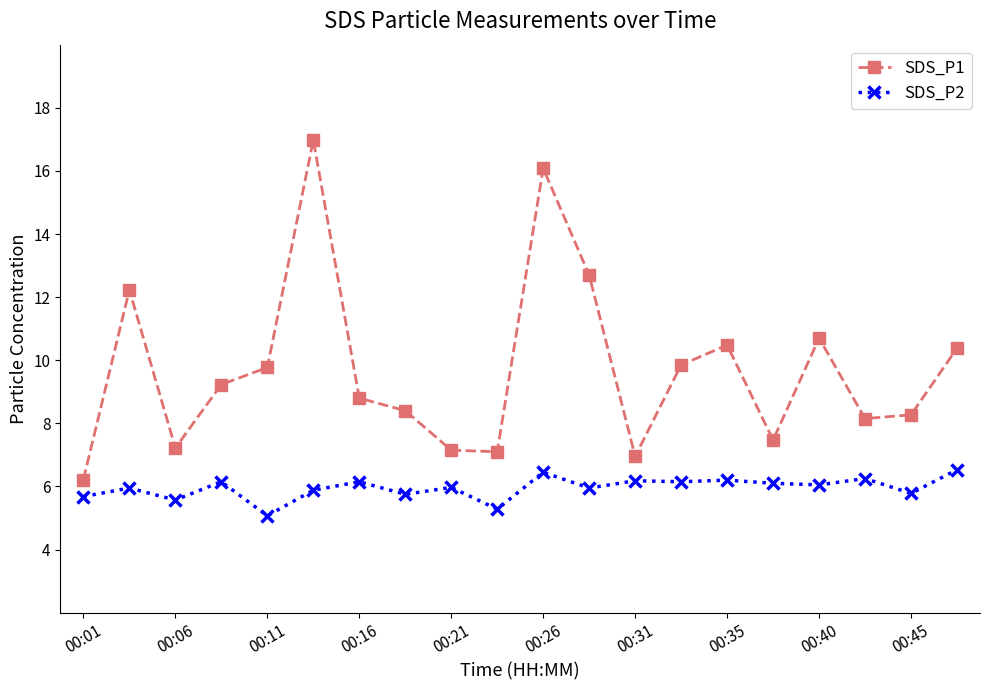

List the series in order of their peak value, lowest first.

SDS_P2, SDS_P1